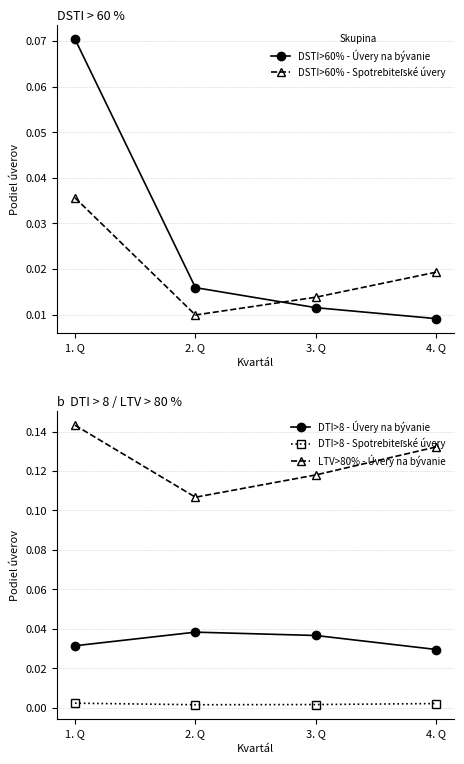

Reading right to left, list all the values displayed in this chart.

DSTI>60% - Úvery na bývanie: 4. Q=0.0	3. Q=0.0	2. Q=0.0	1. Q=0.1
DSTI>60% - Spotrebiteľské úvery: 4. Q=0.0	3. Q=0.0	2. Q=0.0	1. Q=0.0
DTI>8 - Úvery na bývanie: 4. Q=0.0	3. Q=0.0	2. Q=0.0	1. Q=0.0
DTI>8 - Spotrebiteľské úvery: 4. Q=0.0	3. Q=0.0	2. Q=0.0	1. Q=0.0
LTV>80% - Úvery na bývanie: 4. Q=0.1	3. Q=0.1	2. Q=0.1	1. Q=0.1